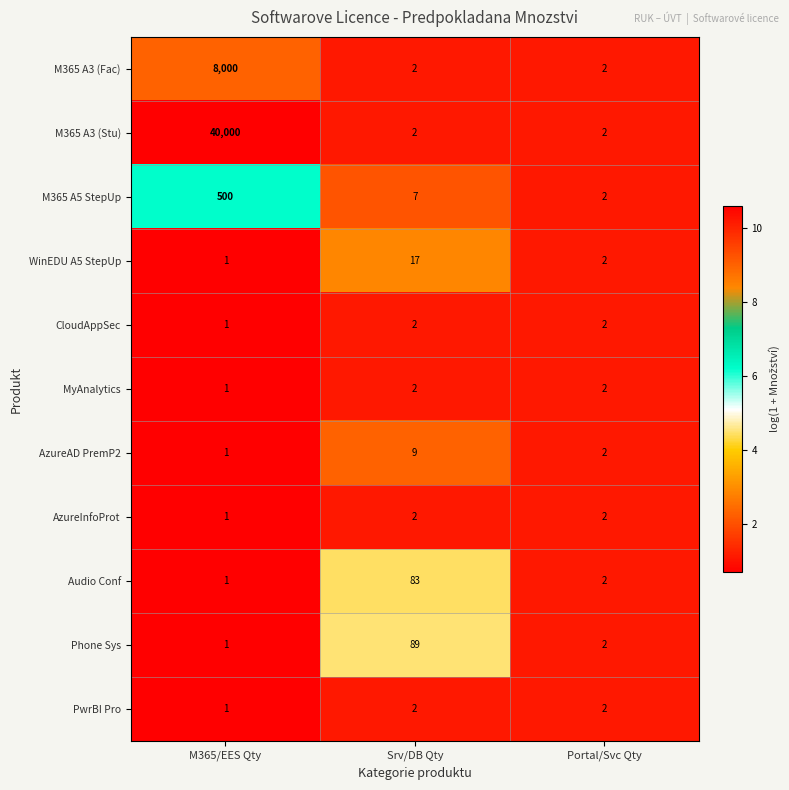

Rank the categories by Audio Conf value from lowest to highest.

M365/EES Qty, Portal/Svc Qty, Srv/DB Qty